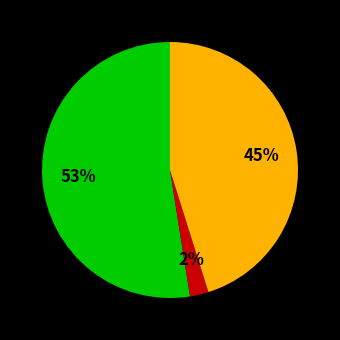

Is there a majority slice in this chart?

Yes